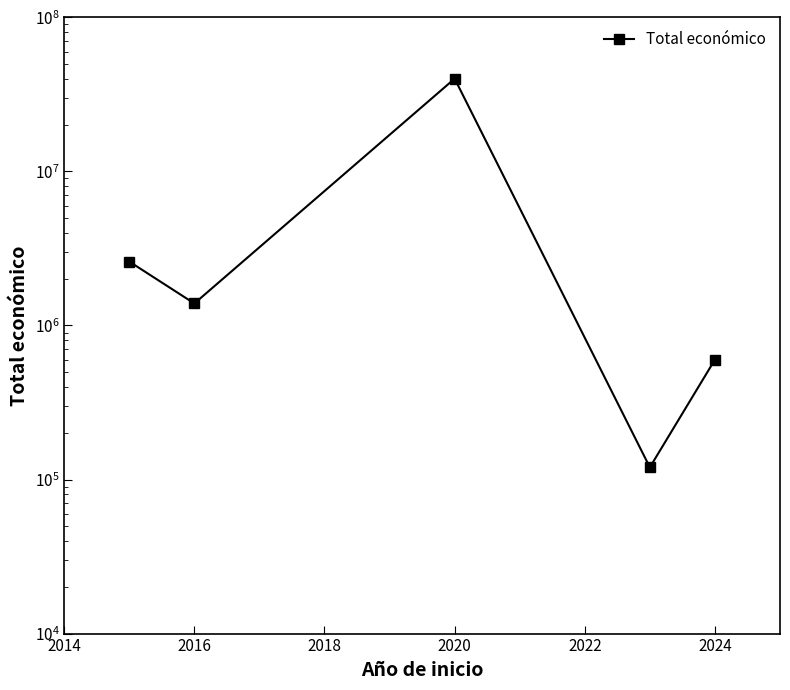

What is the value of the 5th point from the left?

600000